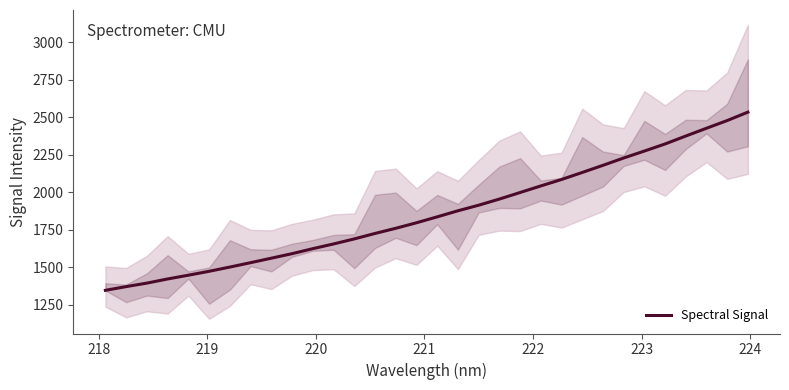

What is the average value?

1859.4